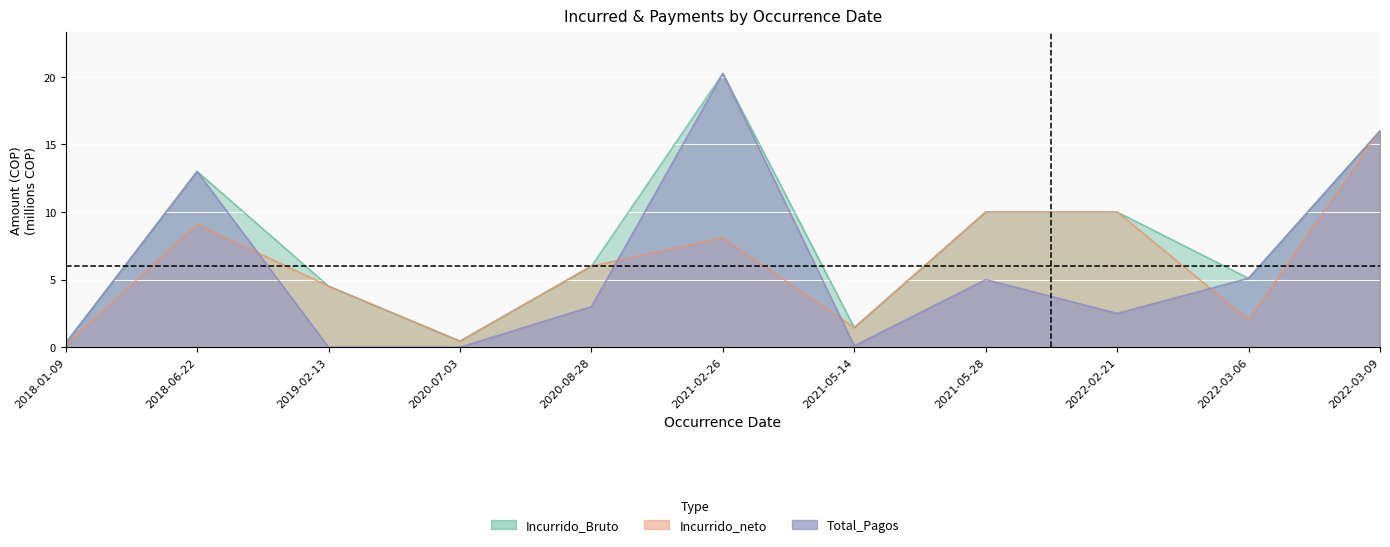

Between 2020-08-28 and 2022-02-21, which series saw the biggest shift?

Incurrido_Bruto